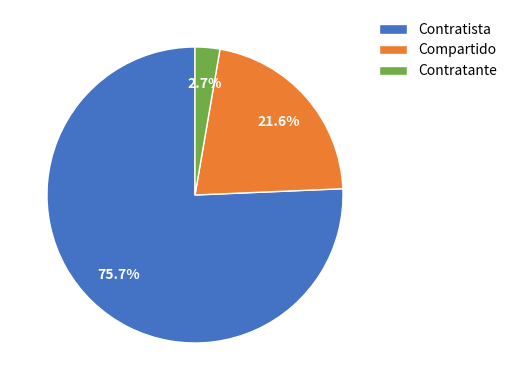

Which category accounts for the majority?

Contratista